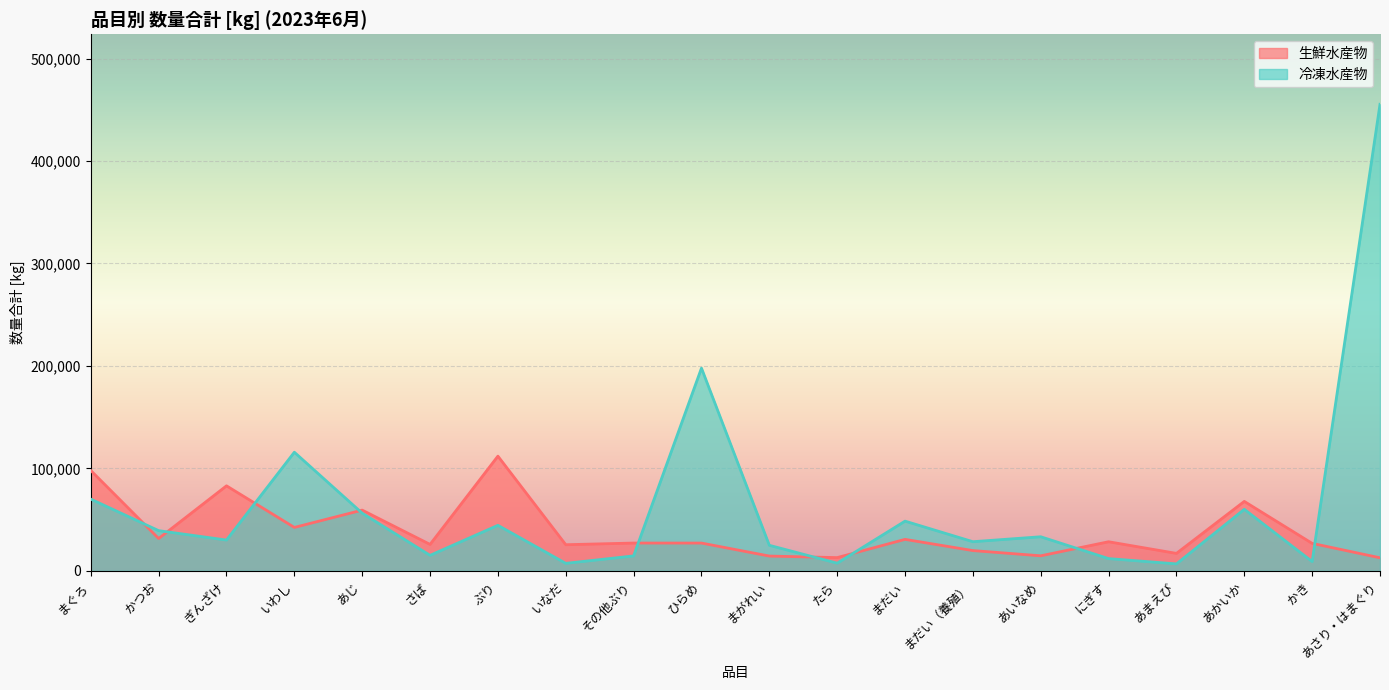

What position from the right is にぎす?

5